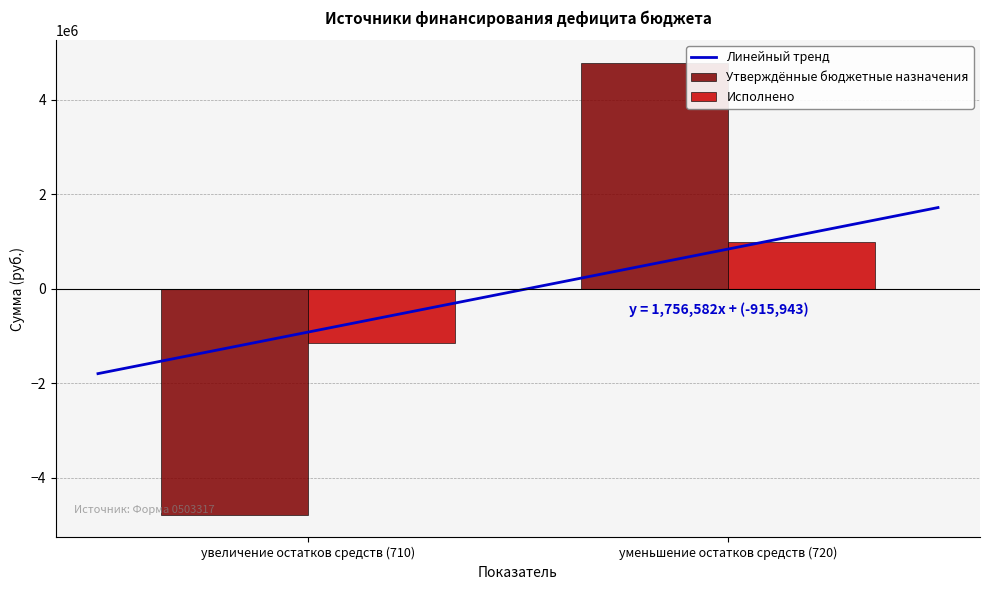

What is the label of the 2nd bar from the right?

увеличение остатков средств (710)